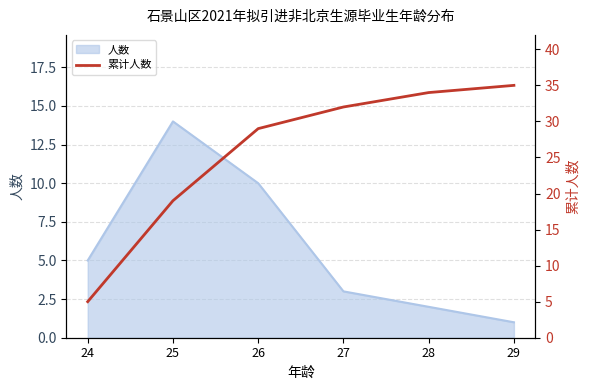

What is the value of the 2nd point from the left?

19